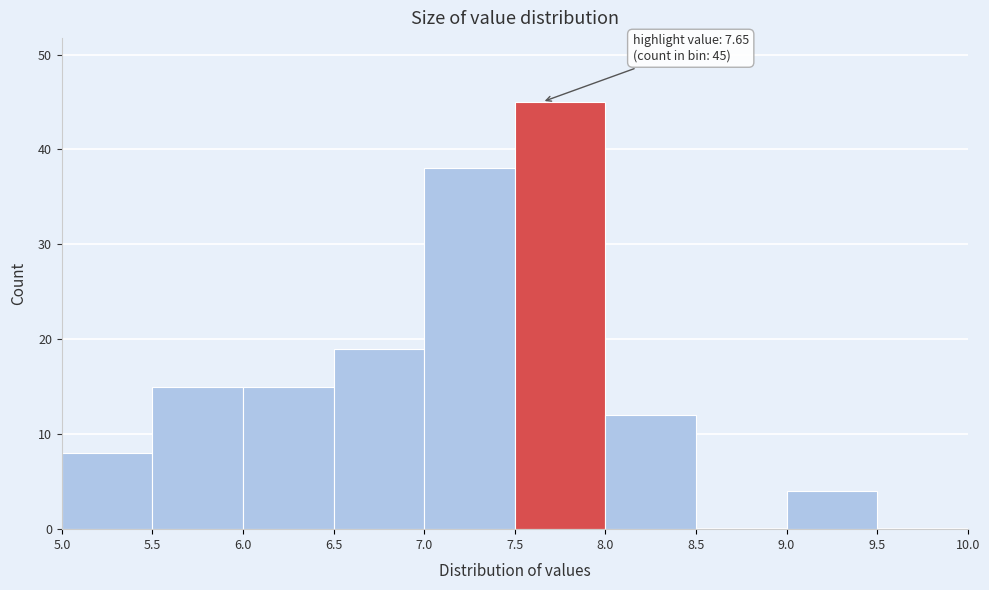

Which range on the x-axis has the tallest bar?

7.5 to 8.0